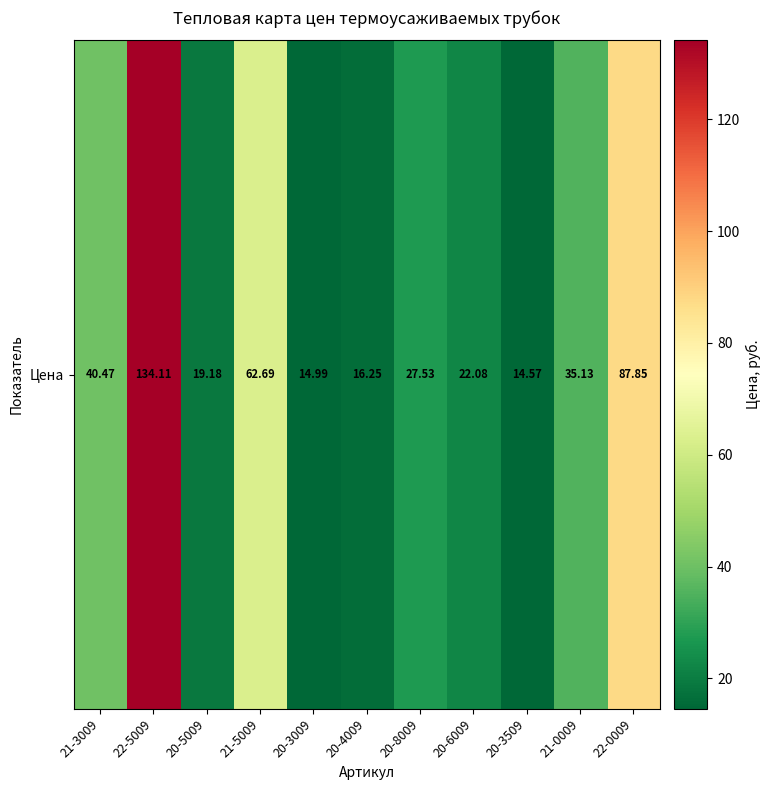

Which label corresponds to the smallest value in the chart?

20-3509